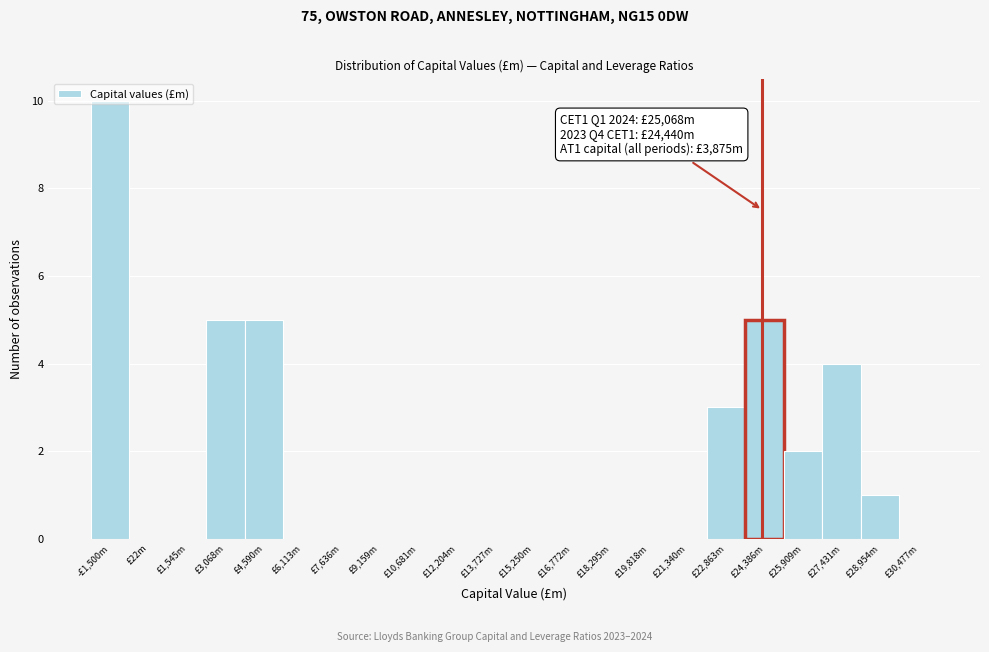

Is it true that the value at £28,954m is 1?

True